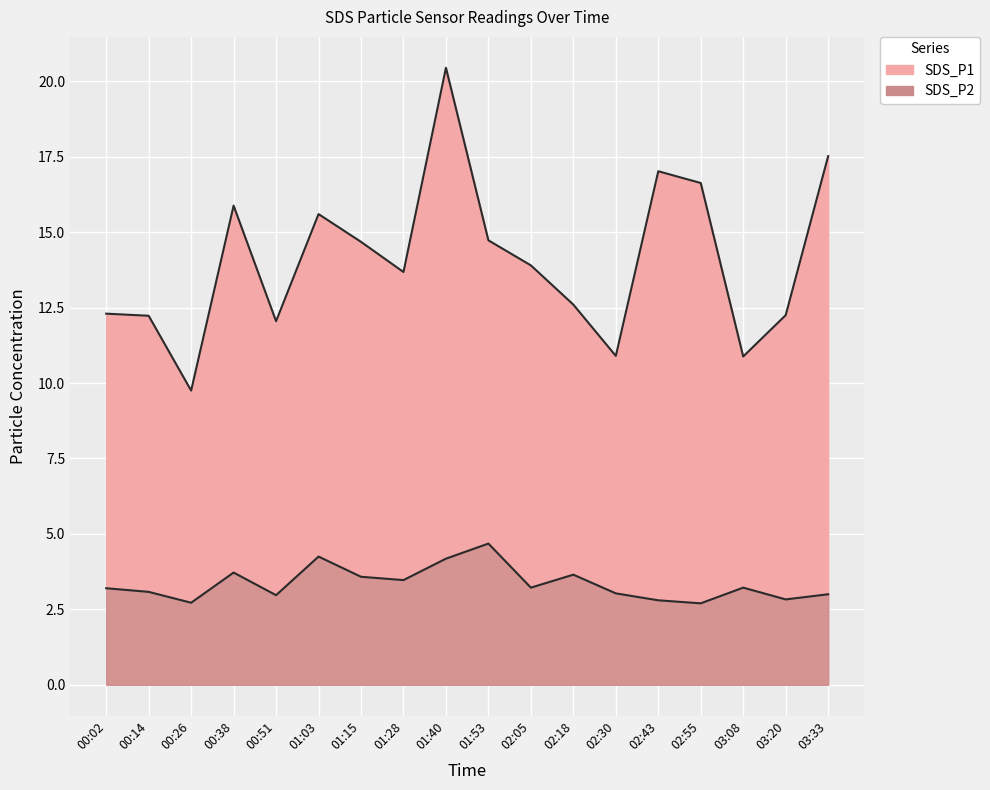

At 00:38, list the series in order from largest to smallest.

SDS_P1, SDS_P2